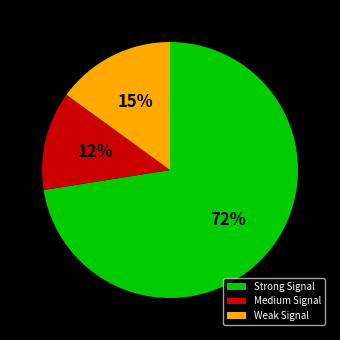

Do Weak Signal and Medium Signal together represent more than half of the pie?

No